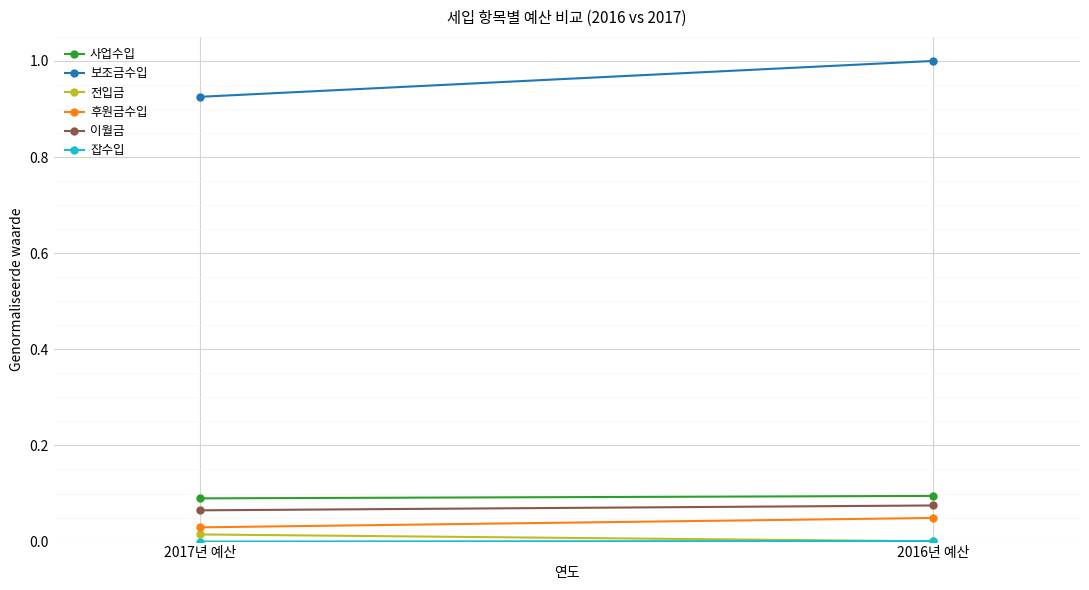

Reading right to left, list all the values displayed in this chart.

사업수입: 0.1	0.1
보조금수입: 1.0	0.9
전입금: 0.0	0.0
후원금수입: 0.0	0.0
이월금: 0.1	0.1
잡수입: 0.0	0.0